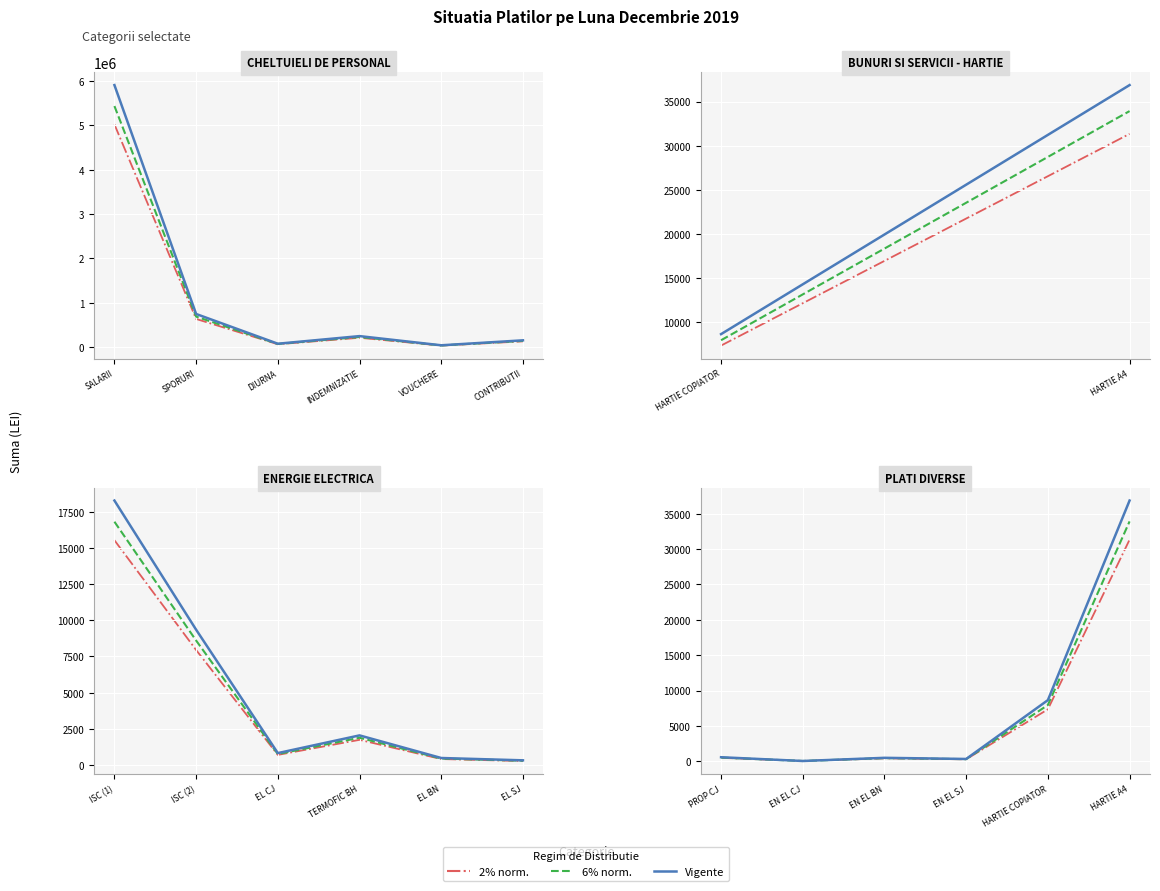

True or false: 6% norm. and 2% norm. intersect in this chart.

False